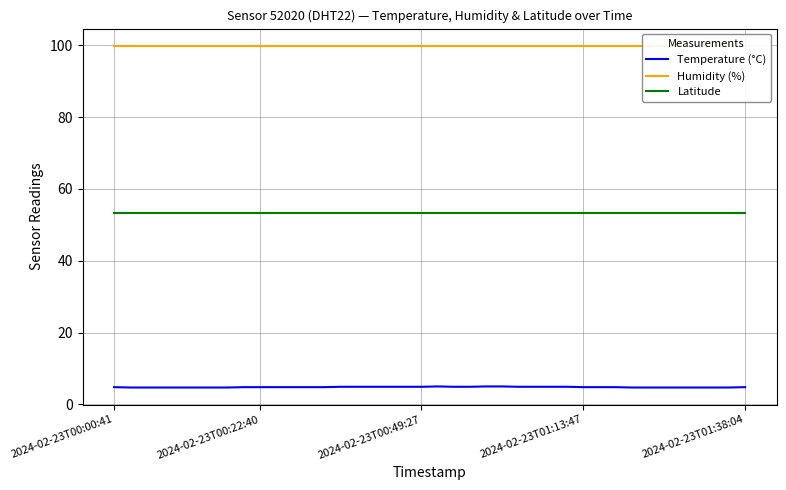

True or false: Latitude and Temperature (°C) cross at least once.

False